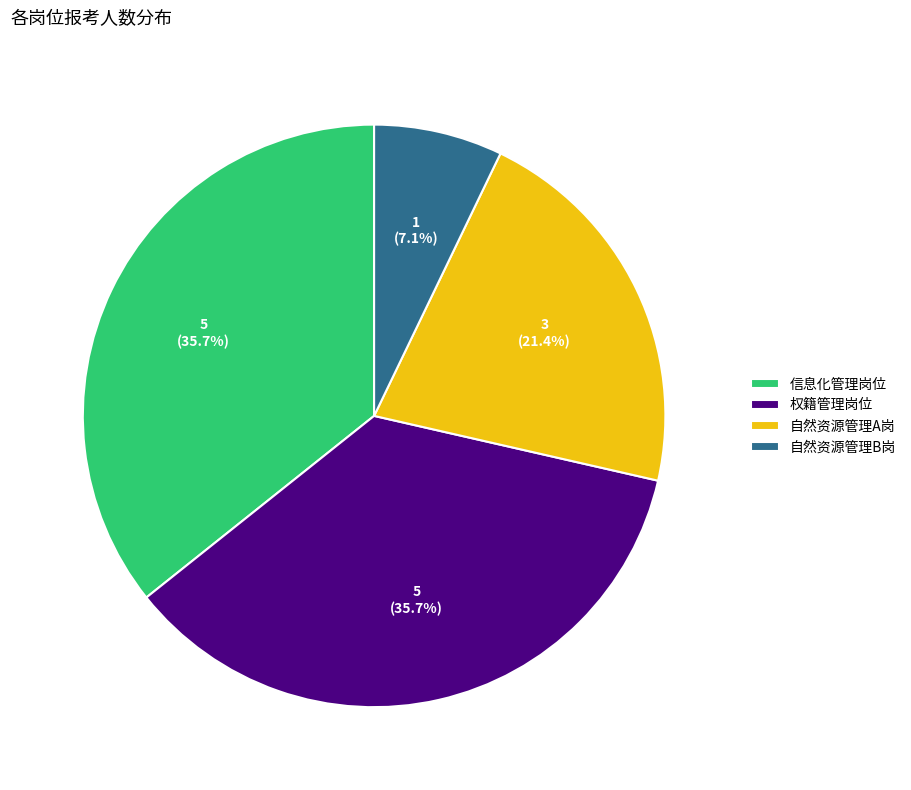

What is the ratio of the value at 自然资源管理B岗 to the value at 权籍管理岗位?

0.2